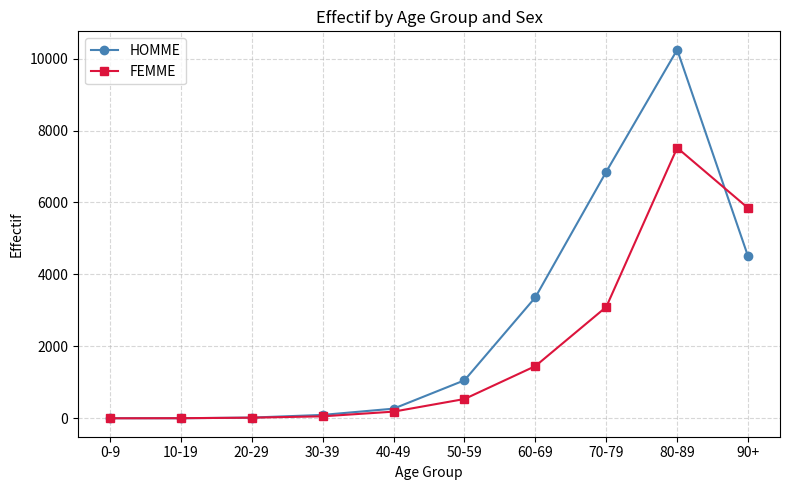

Where is HOMME nearest to the value 5124?

90+